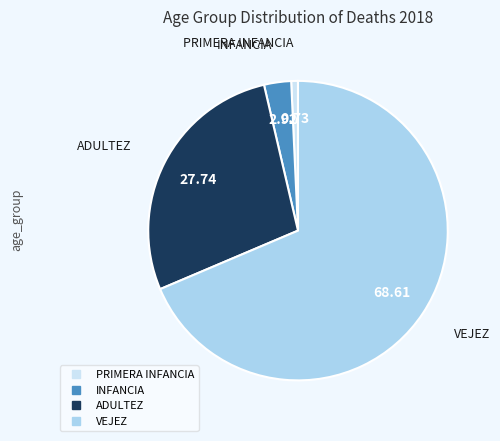

How many slices are in this pie chart?

4